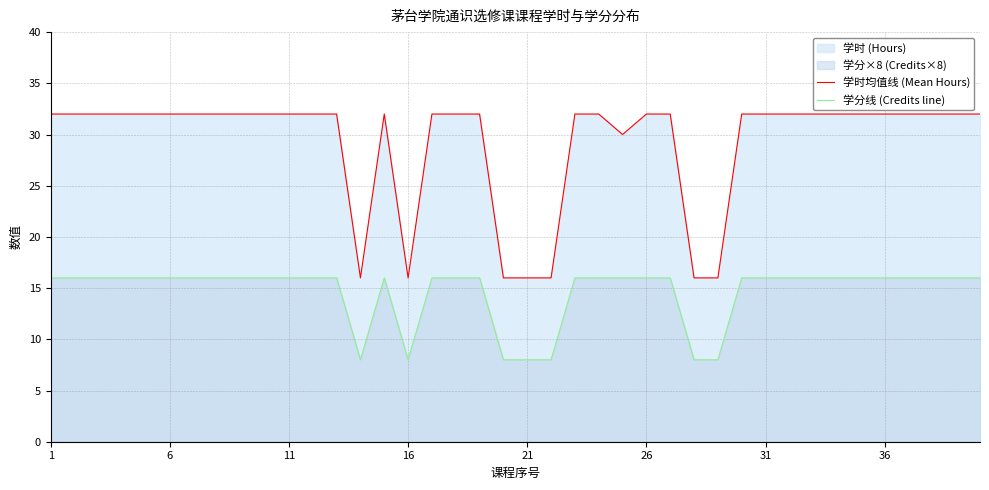

How many data points in 学时均值线 (Mean Hours) are less than 32?

8